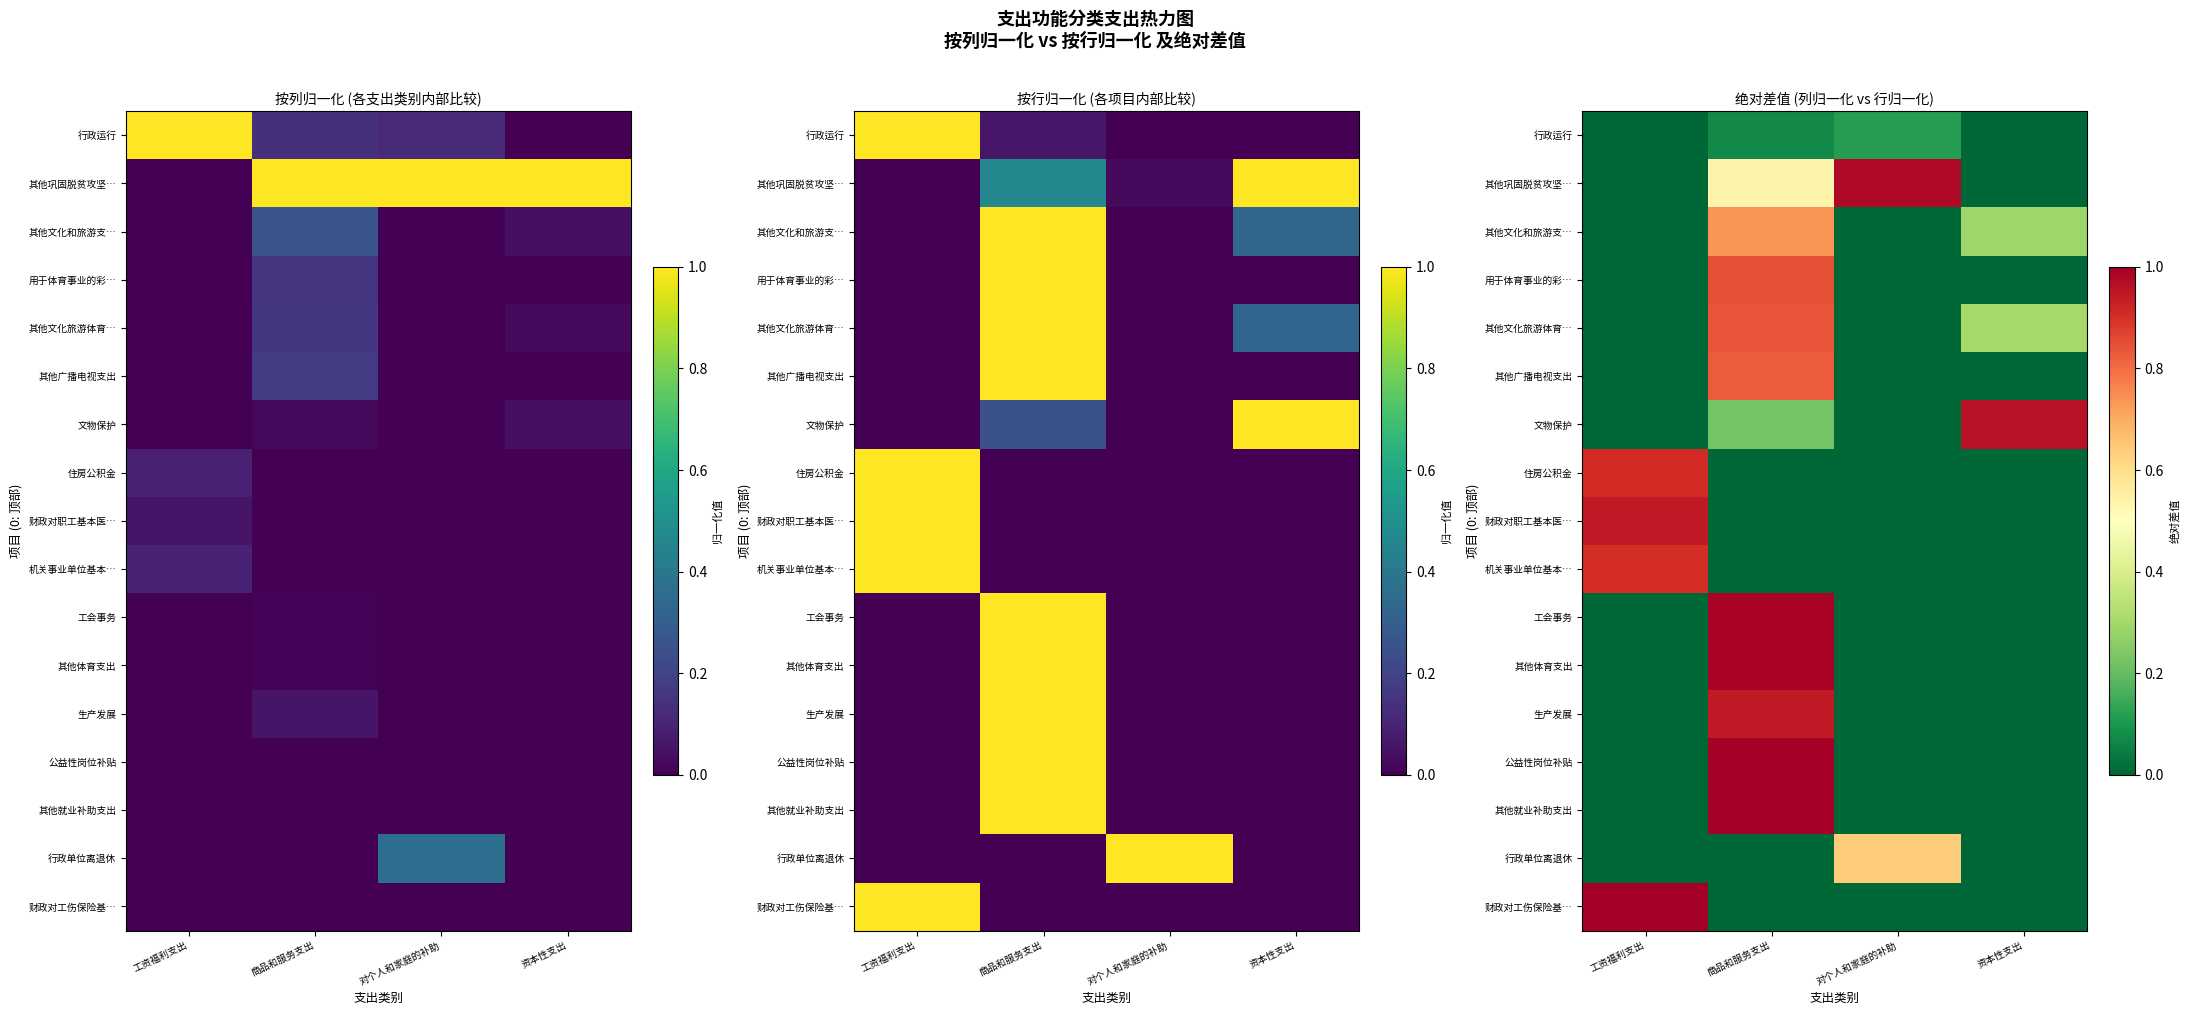

The value of 生产发展 at 商品和服务支出 is 0.9. True or false?

True